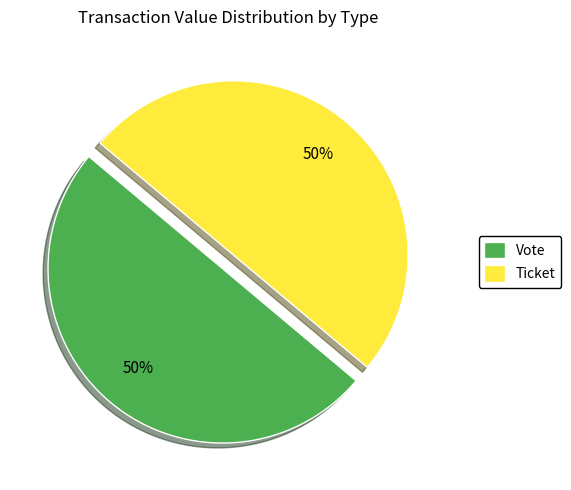

Combined, do Vote and Ticket account for over 50%?

Yes